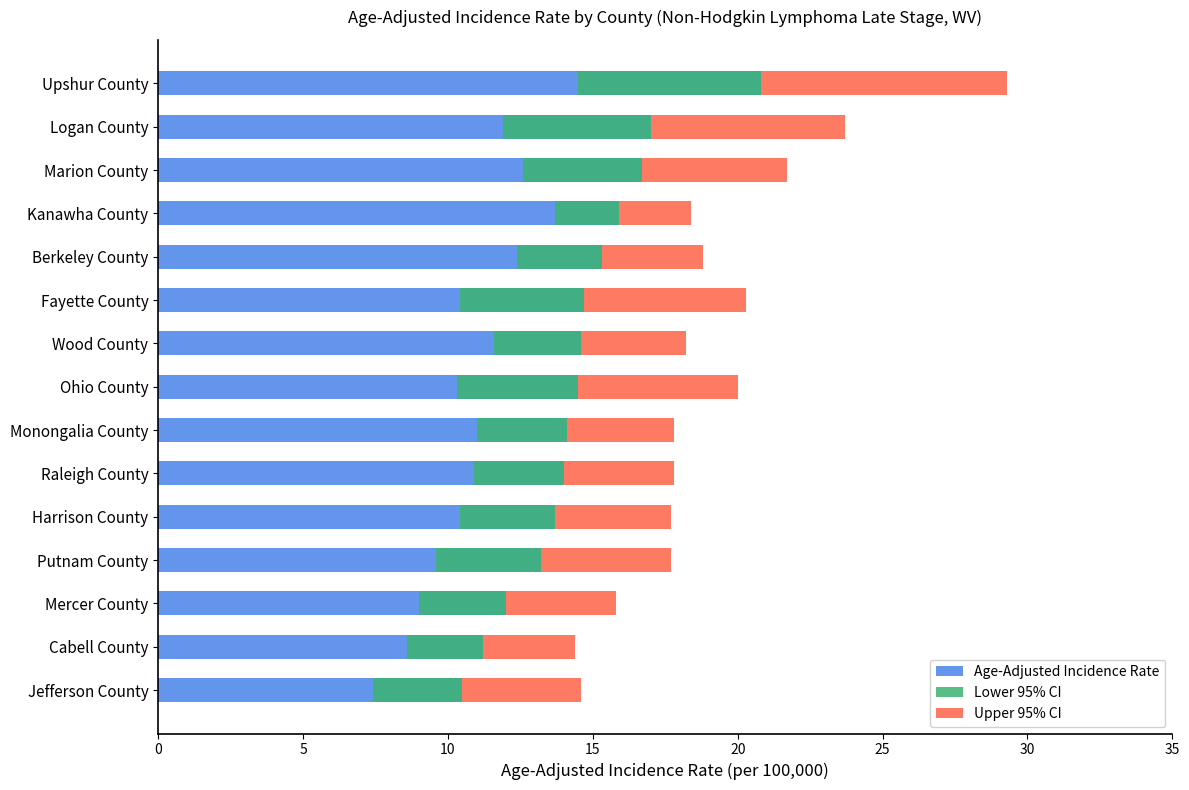

Which series changed the most between Harrison County and Raleigh County?

Age-Adjusted Incidence Rate